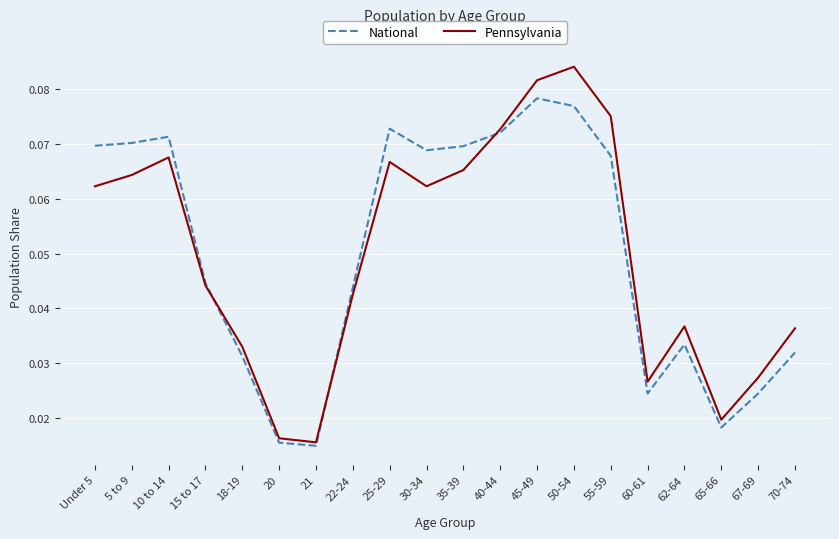

Which series has the largest range (max minus min)?

Pennsylvania